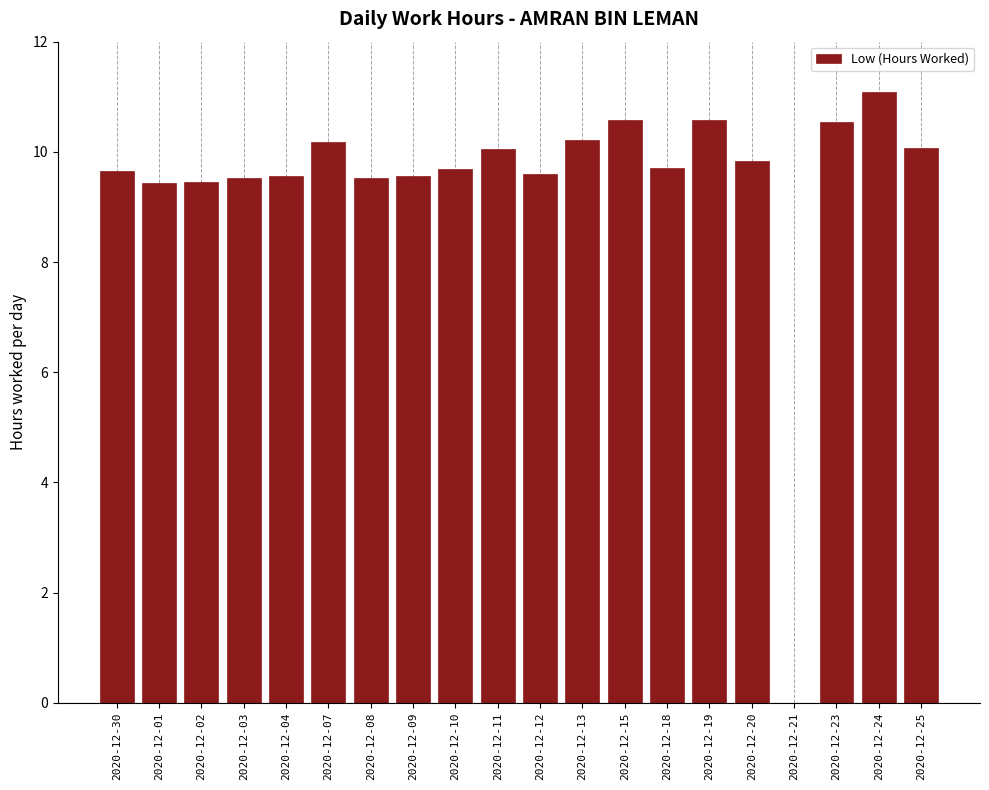

Which category has the highest value across all series?

2020-12-24